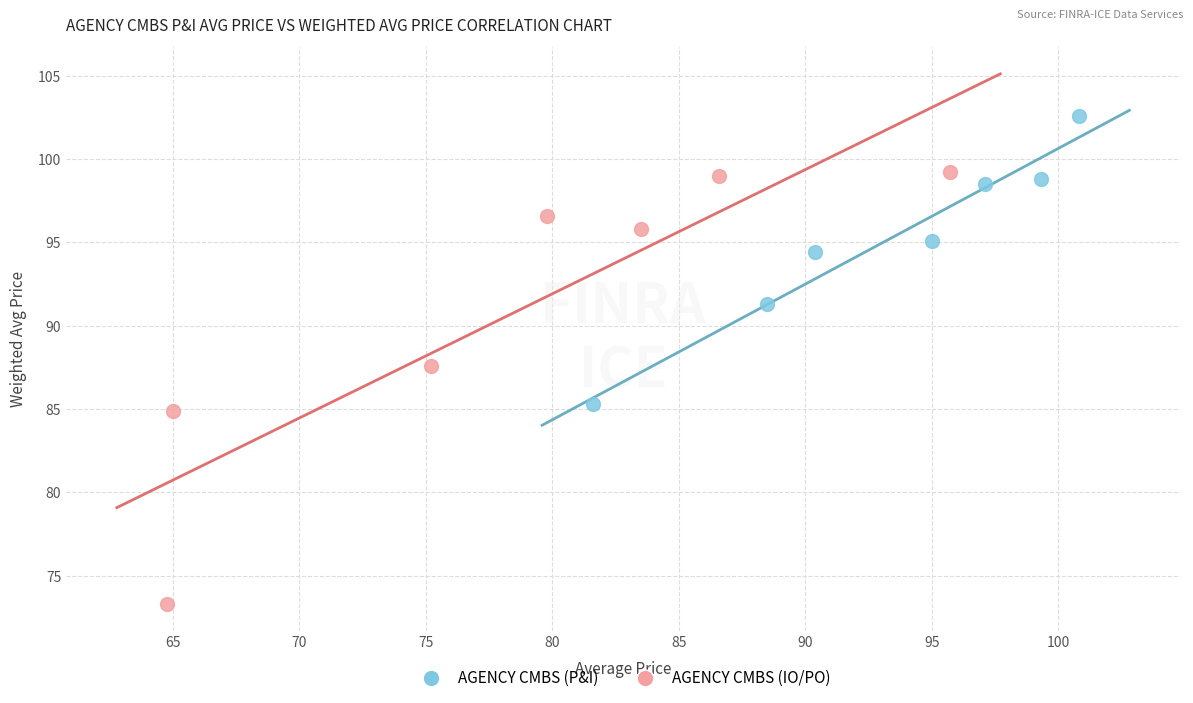

Which series has the largest Y range (max minus min)?

AGENCY CMBS (IO/PO)